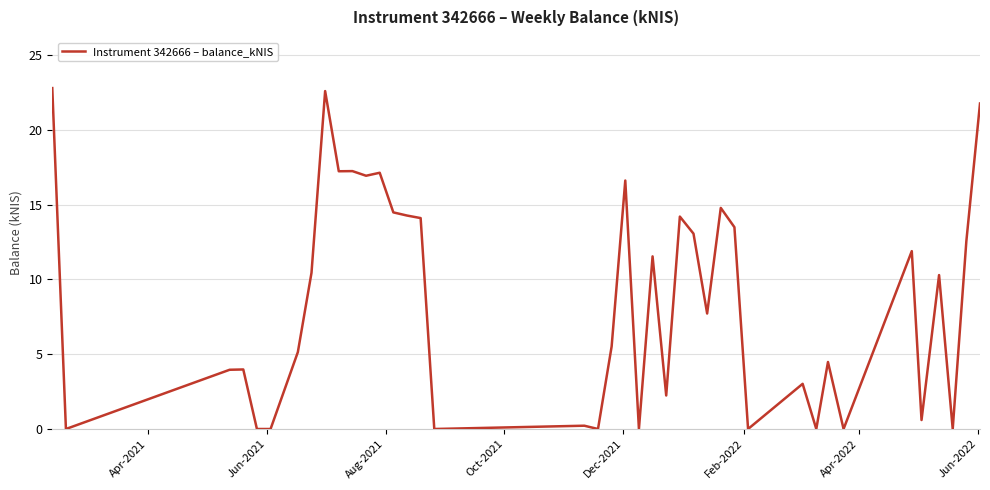

What is the difference between the maximum and minimum values?

22.8